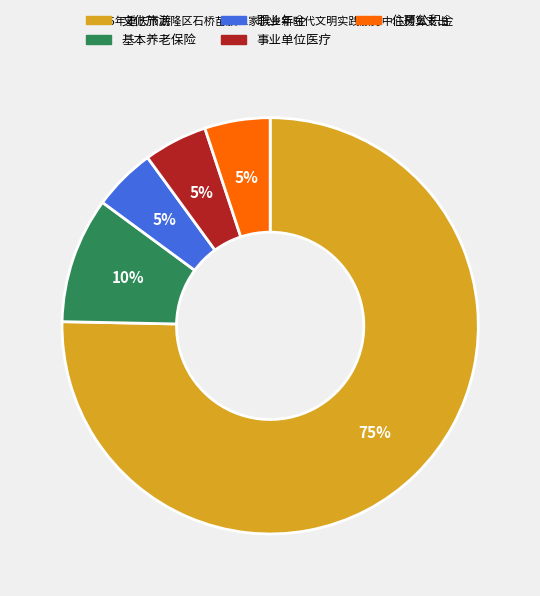

Is there any slice that represents more than half of the pie?

Yes